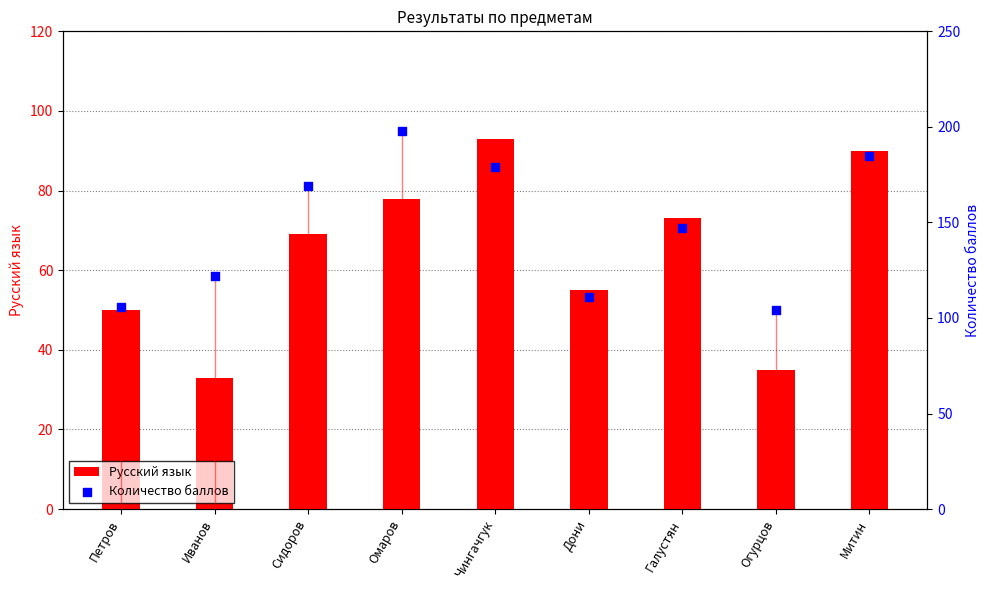

Which series has the widest spread of Y values?

Количество баллов